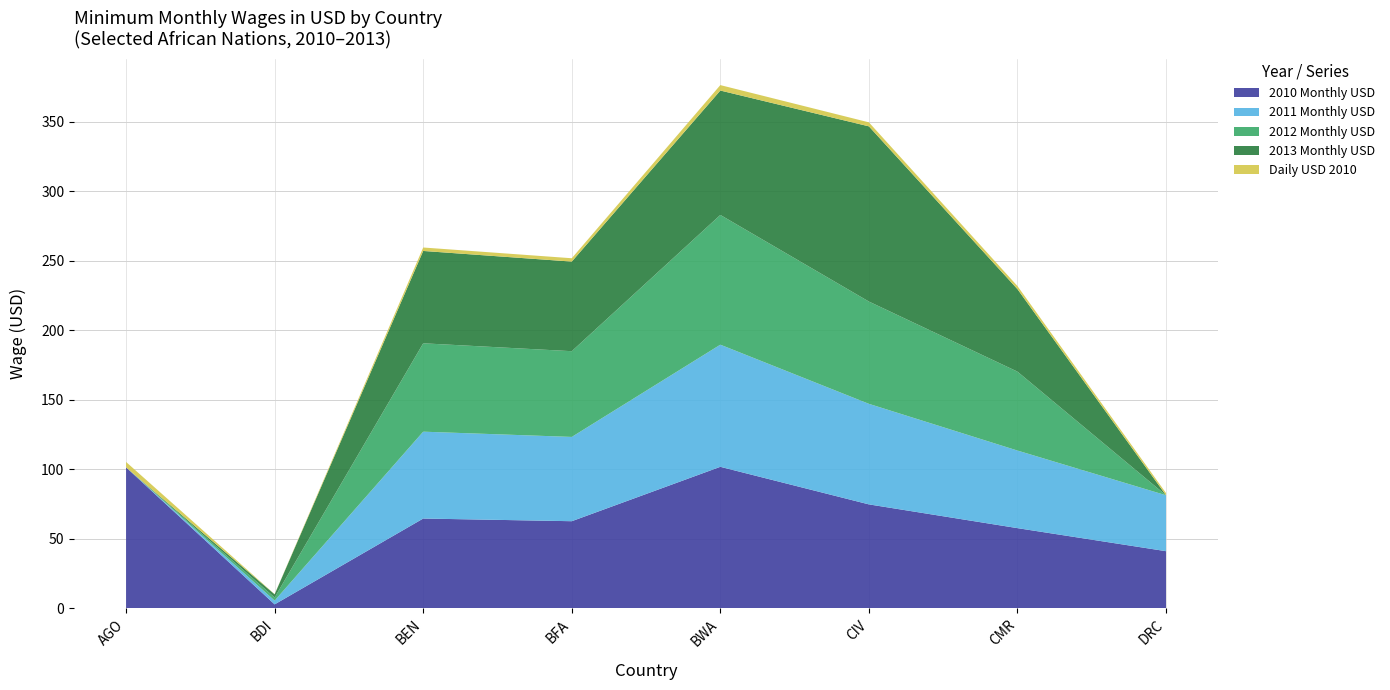

Reading right to left, extract all data points from this chart.

2010 Monthly USD: 41.1	57.7	74.8	101.8	62.7	64.6	2.9	101.4
2011 Monthly USD: 40.2	55.8	72.3	87.8	60.6	62.5	2.7	0.0
2012 Monthly USD: 0.0	56.8	73.6	93.3	61.7	63.6	2.3	0.0
2013 Monthly USD: 0.0	59.3	126.0	89.5	64.4	66.4	2.3	0.0
Daily USD 2010: 1.6	2.2	2.9	3.9	2.4	2.5	0.1	3.9